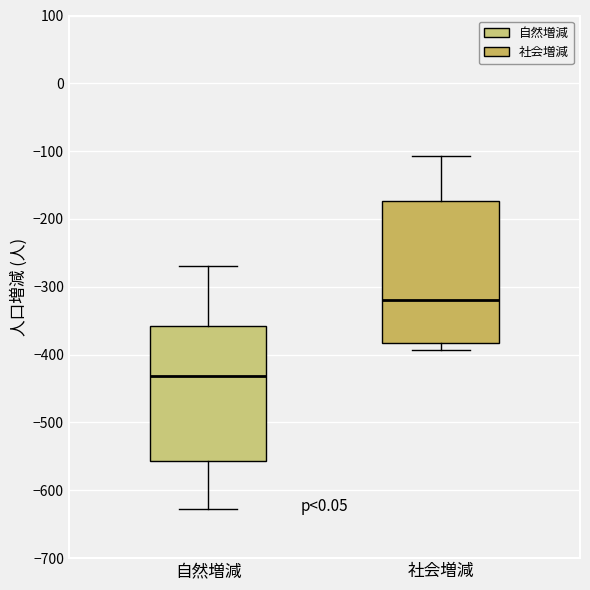

Which box is the tallest, from its lower edge to its upper edge?

社会増減